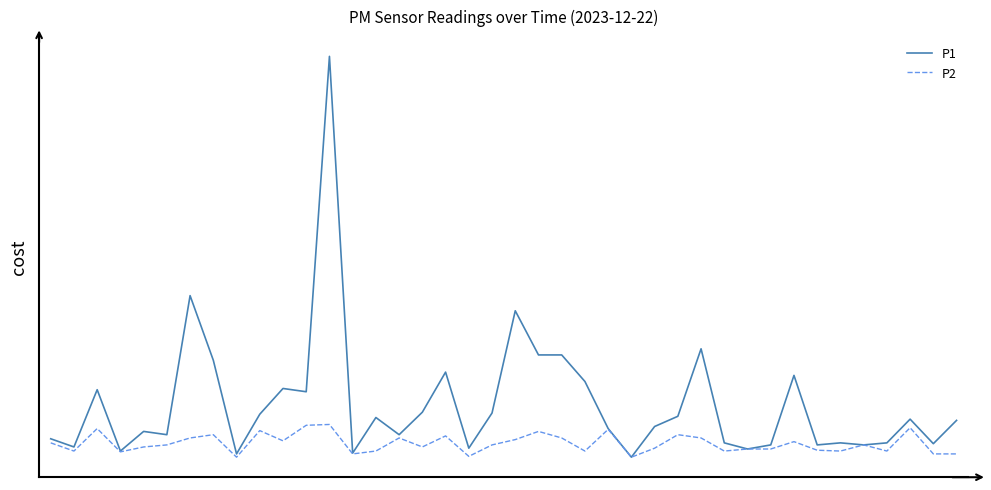

Rank the series by their average value, from lowest to highest.

P2, P1